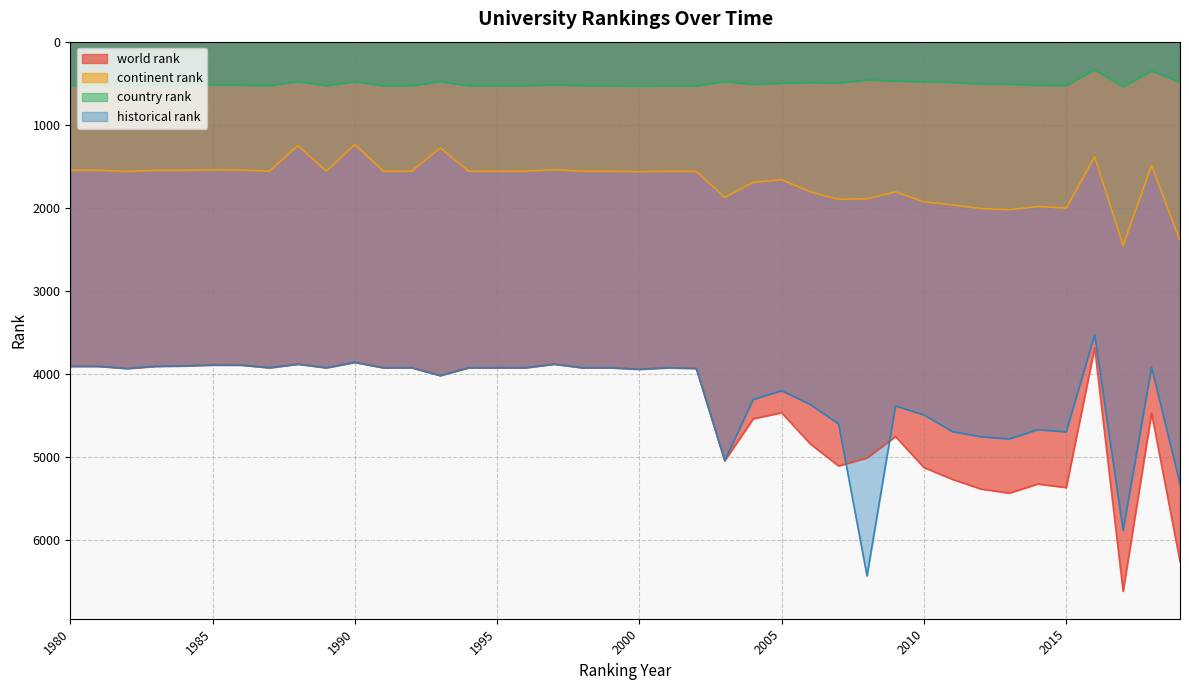

How many interior local valleys does the country rank series have?

12